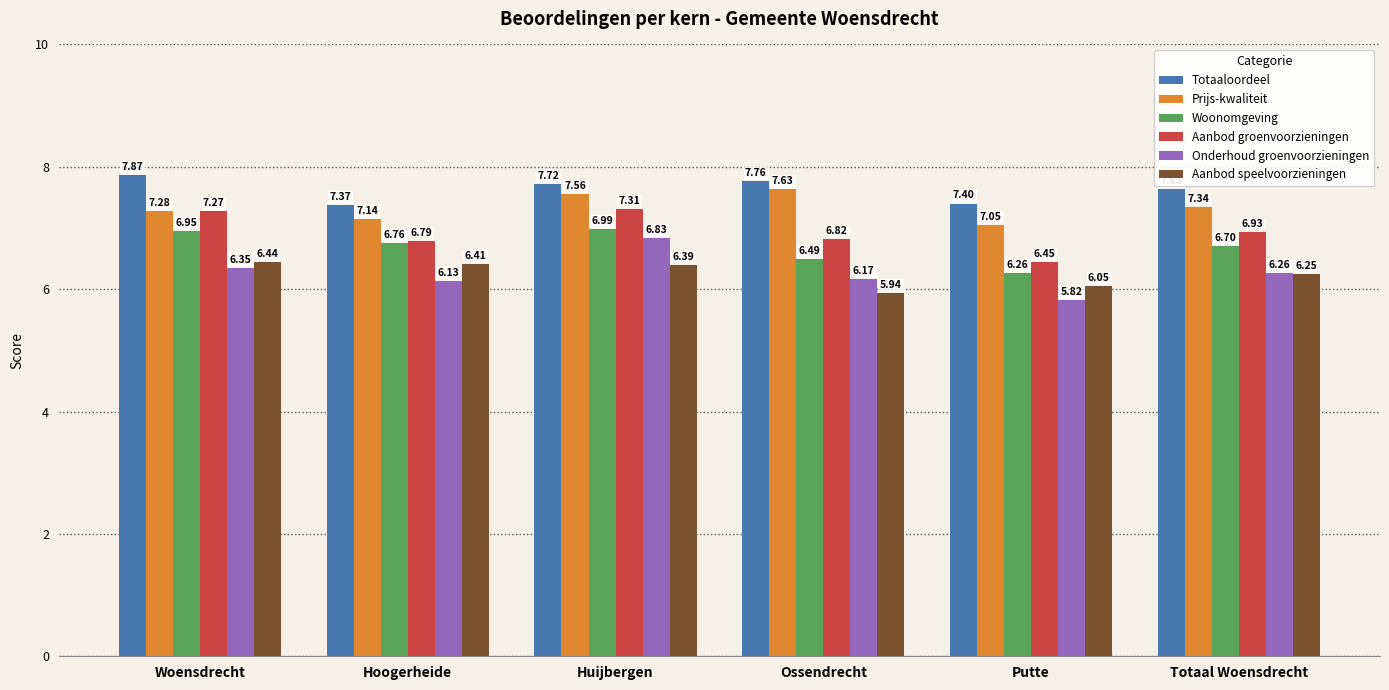

Which category has the highest value in the Totaaloordeel series?

Woensdrecht